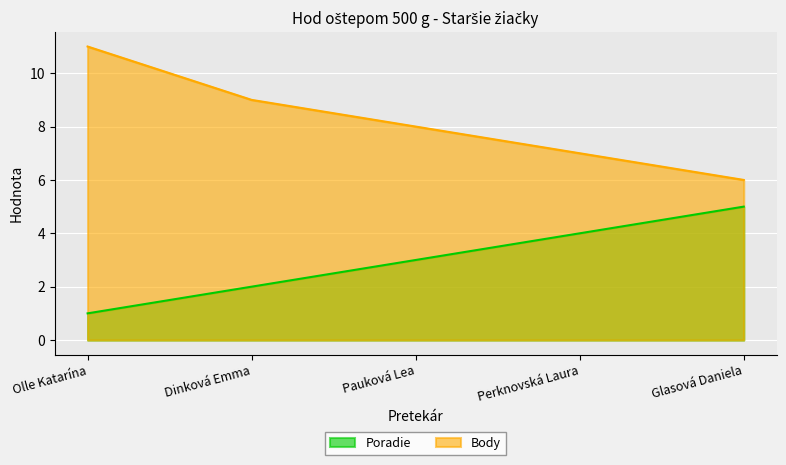

Reading left to right, what are all the values shown in this chart?

Poradie: Olle Katarína=1	Dinková Emma=2	Pauková Lea=3	Perknovská Laura=4	Glasová Daniela=5
Body: Olle Katarína=11	Dinková Emma=9	Pauková Lea=8	Perknovská Laura=7	Glasová Daniela=6